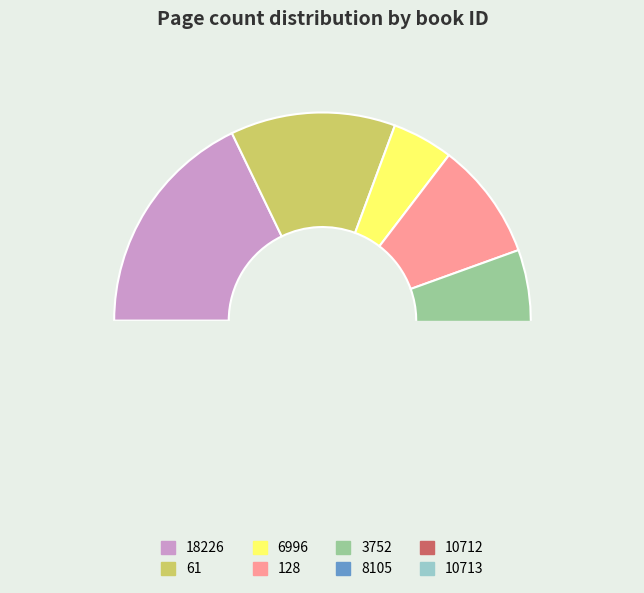

Which category has the smallest portion of the pie?

6996